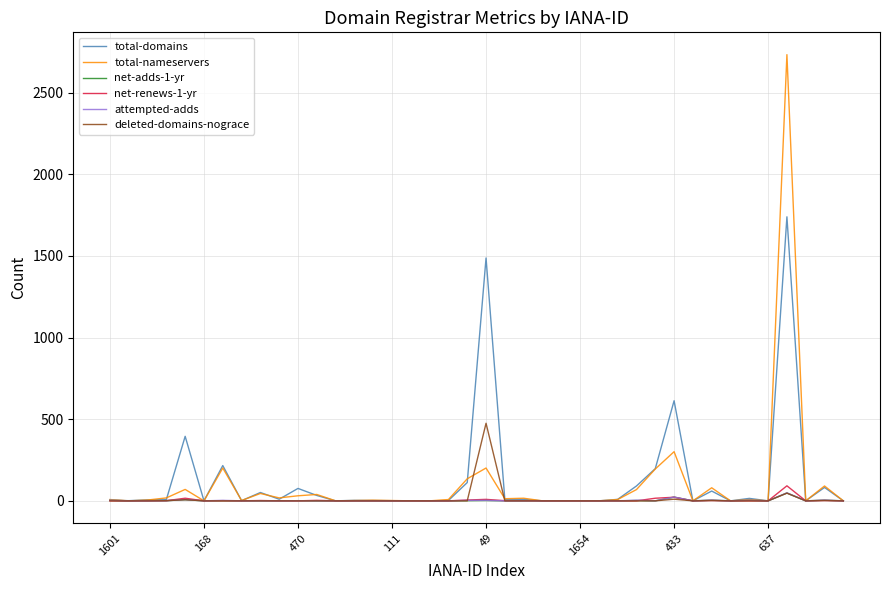

What is the maximum value shown in the chart?

2732